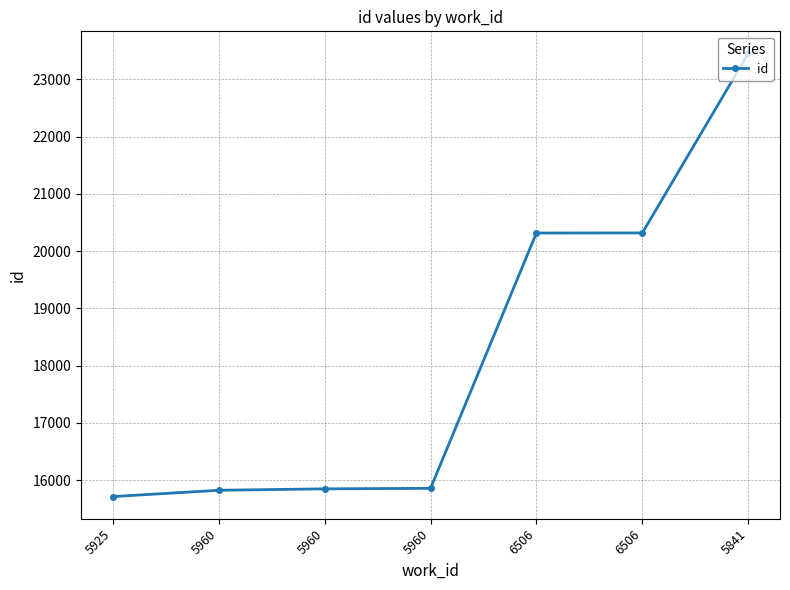

Reading right to left, list all the values displayed in this chart.

23450	20316	20315	15856	15847	15822	15712